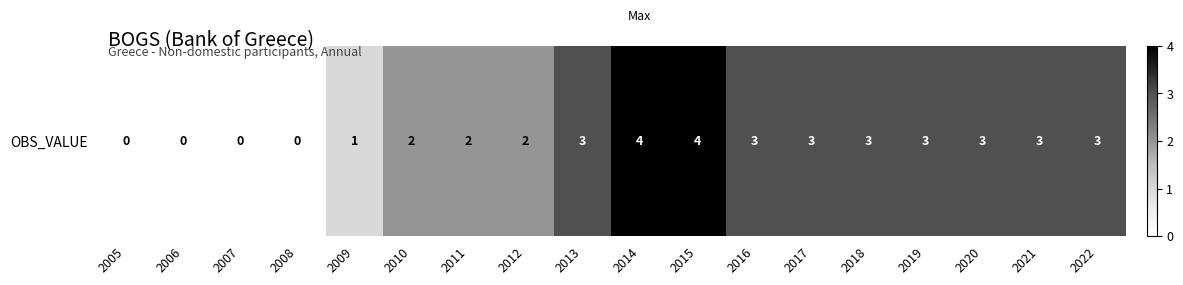

Which has a higher value, 2006 or 2022?

2022